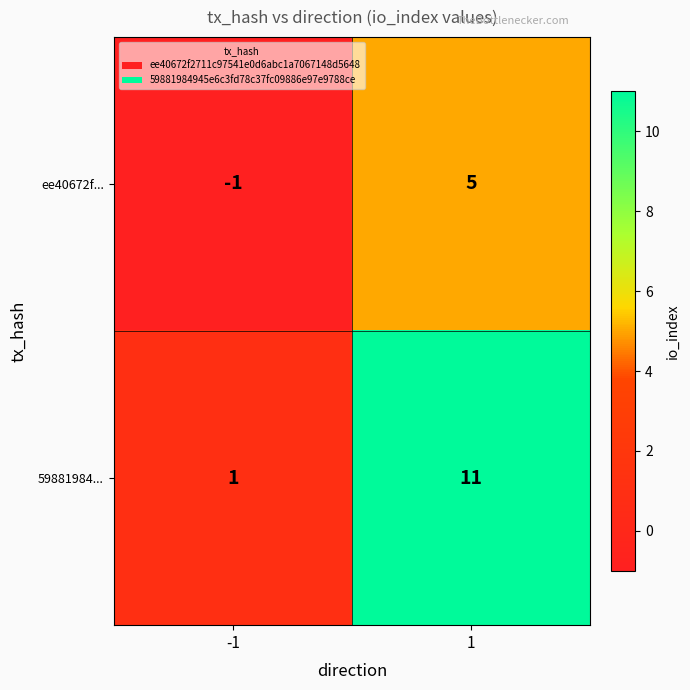

What is the average value of the 59881984... series?

6